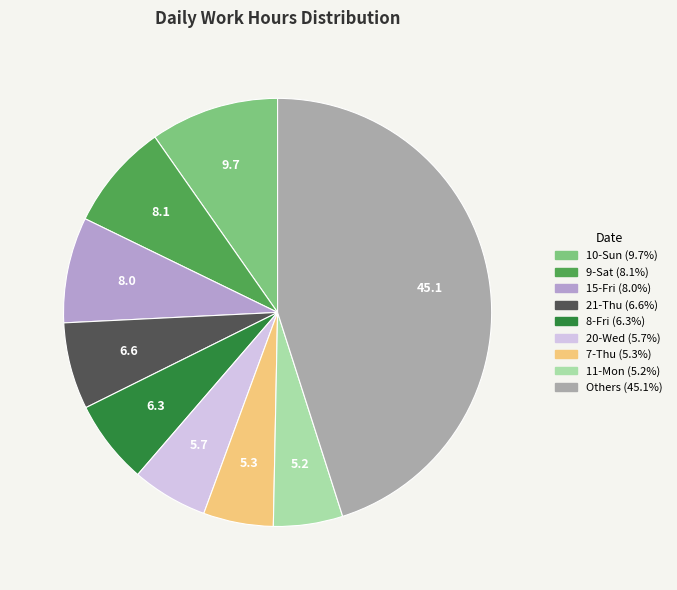

Is there any slice that represents more than half of the pie?

No